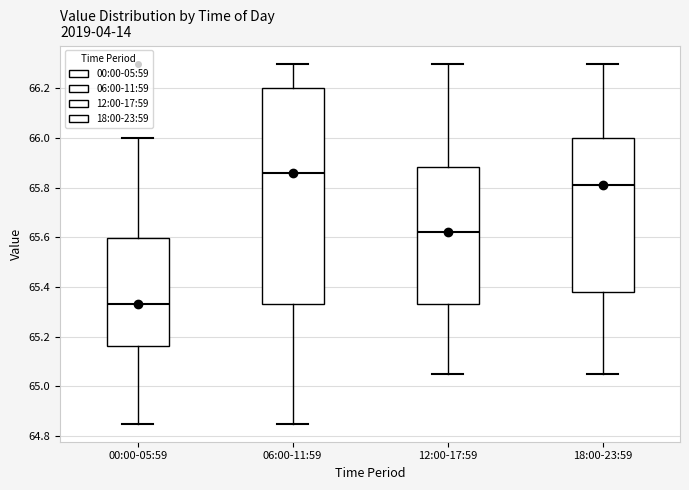

Reading left to right, transcribe this box plot: for each box, give where its median line is, the range the box spans, and where its two whiskers end, as read against the y-axis. The values are not printed on the chart, so give them approximately, as read against the axis.

00:00-05:59: median 65.34, box 65.16 to 65.60, whiskers 64.86 to 66.00
06:00-11:59: median 65.86, box 65.34 to 66.20, whiskers 64.86 to 66.30
12:00-17:59: median 65.62, box 65.34 to 65.88, whiskers 65.06 to 66.30
18:00-23:59: median 65.82, box 65.38 to 66.00, whiskers 65.06 to 66.30